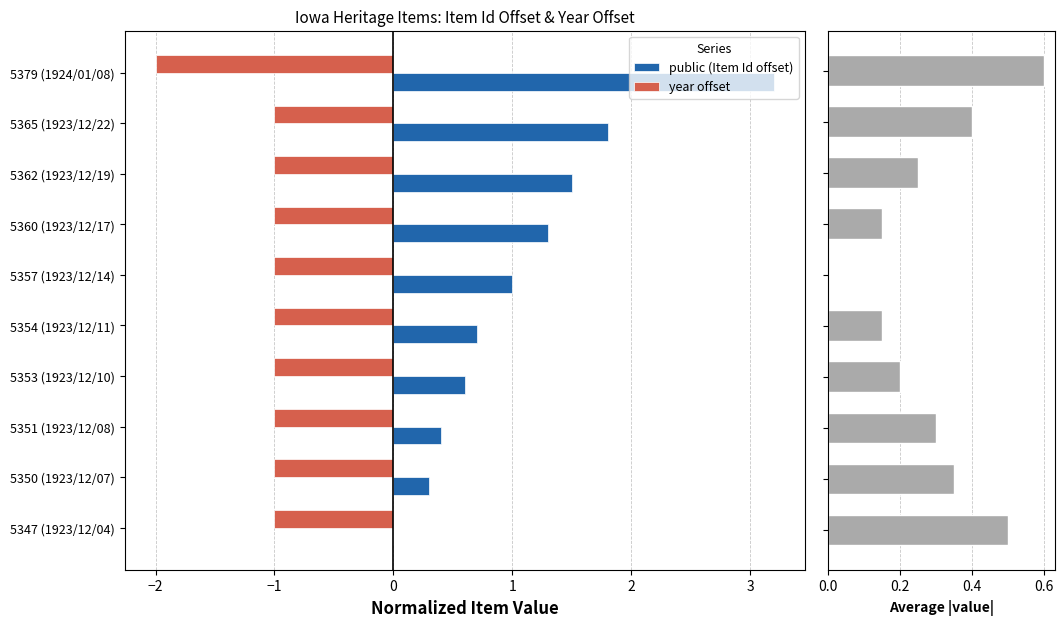

What is the difference between the second highest and second lowest values in the public (Item Id offset) series?

1.5